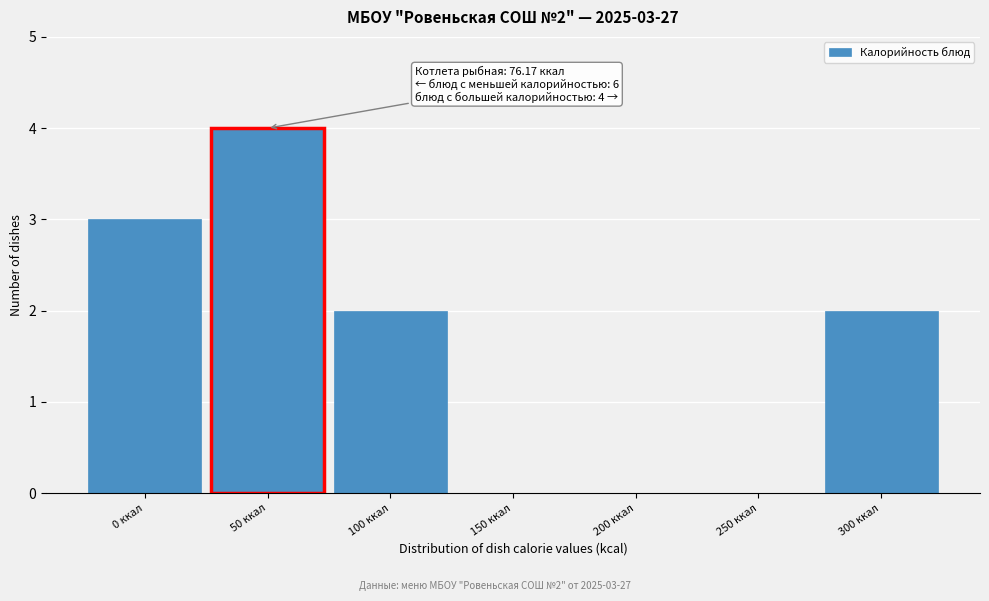

Reading left to right, transcribe all the data shown in this chart.

0 ккал=3	50 ккал=4	100 ккал=2	150 ккал=0	200 ккал=0	250 ккал=0	300 ккал=2